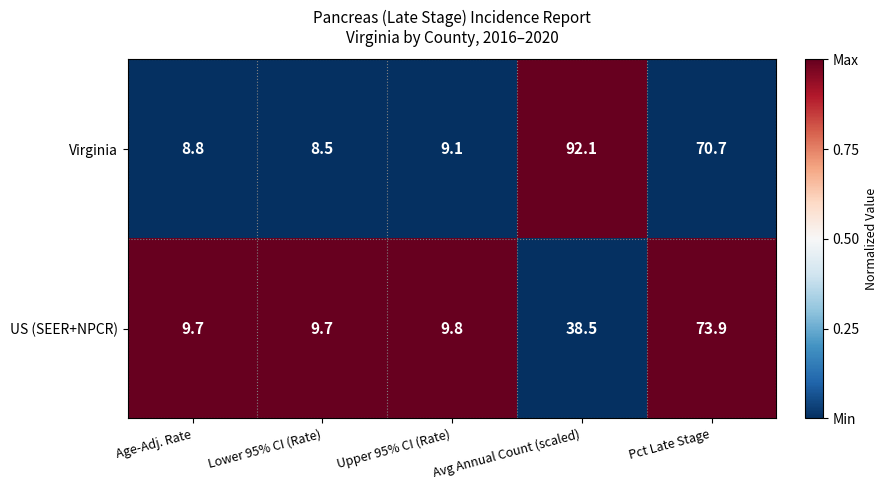

What is the approximate value of Virginia at Lower 95% CI (Rate)?

8.5